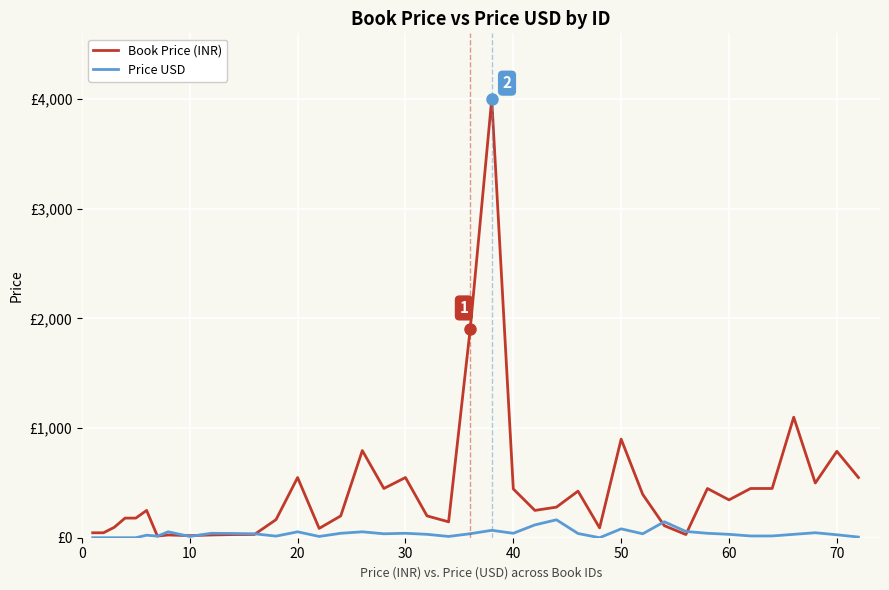

At how many categories does at least one series exceed 201?

21